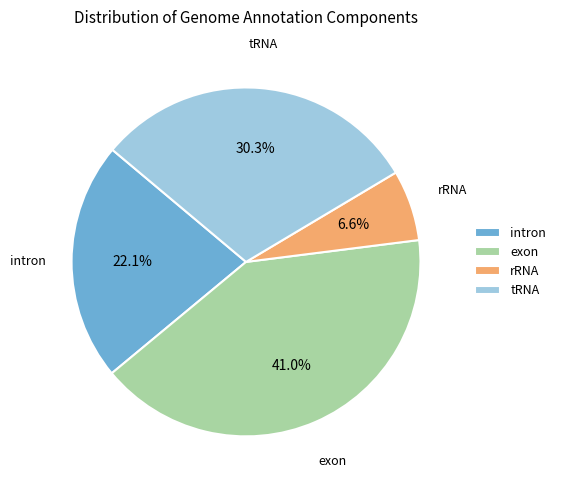

How many segments does this pie chart have?

4